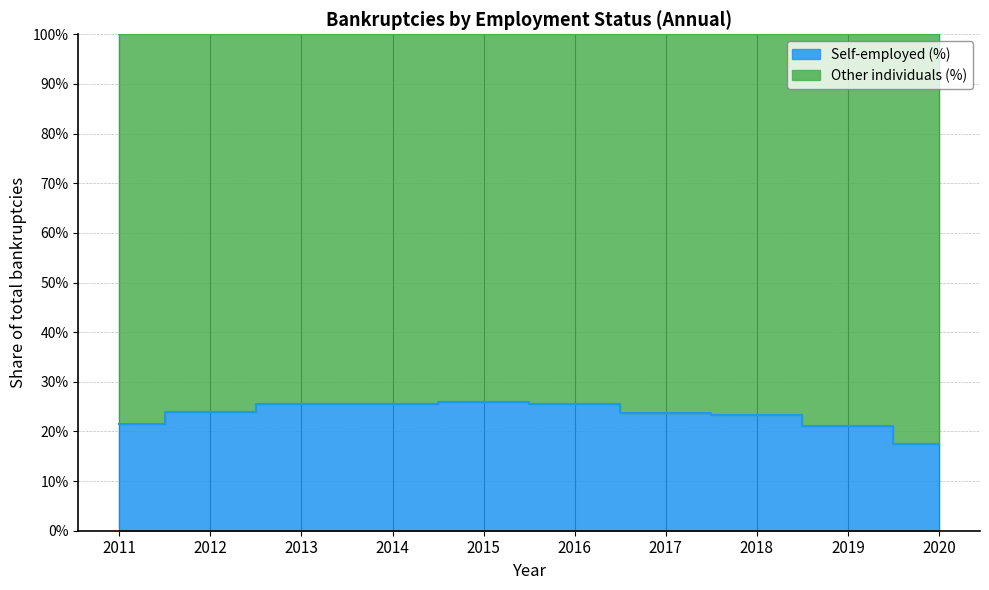

Count the values in the range 0 to 1.

10